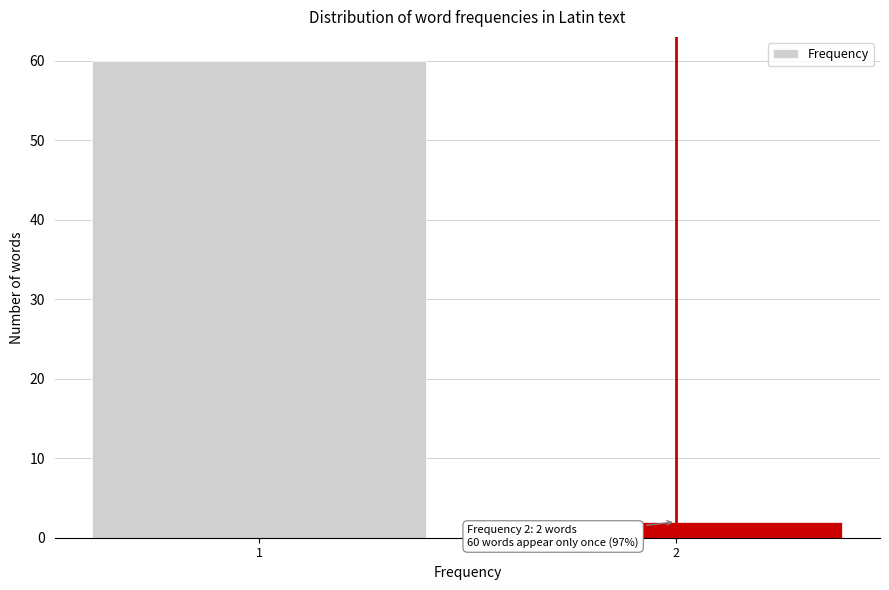

Reading right to left, transcribe all the data shown in this chart.

2	60